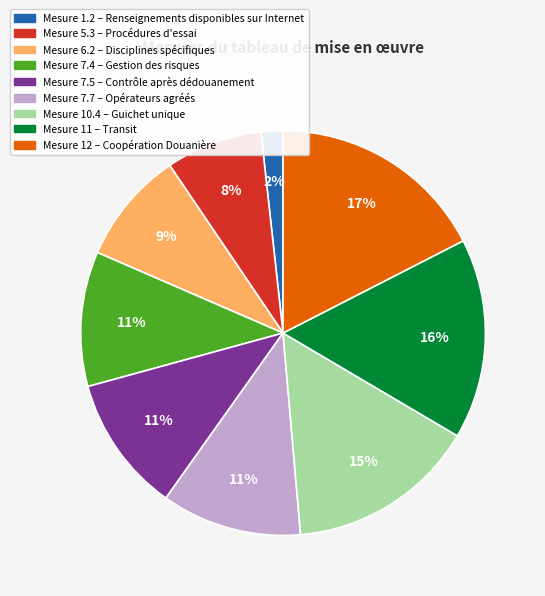

Is there any slice that represents more than half of the pie?

No